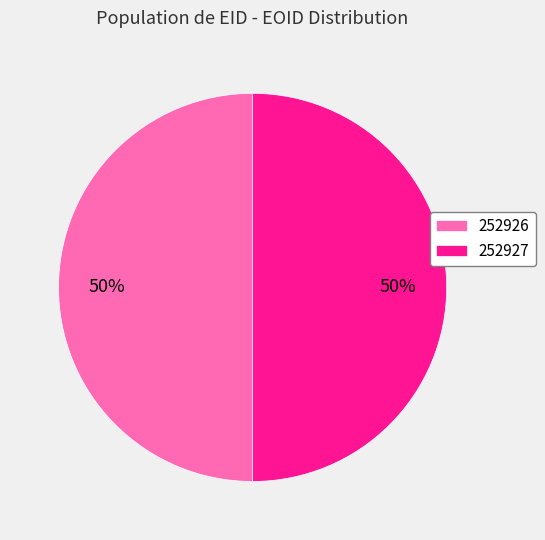

Is the sum of 252926 and 252927 greater than half?

Yes